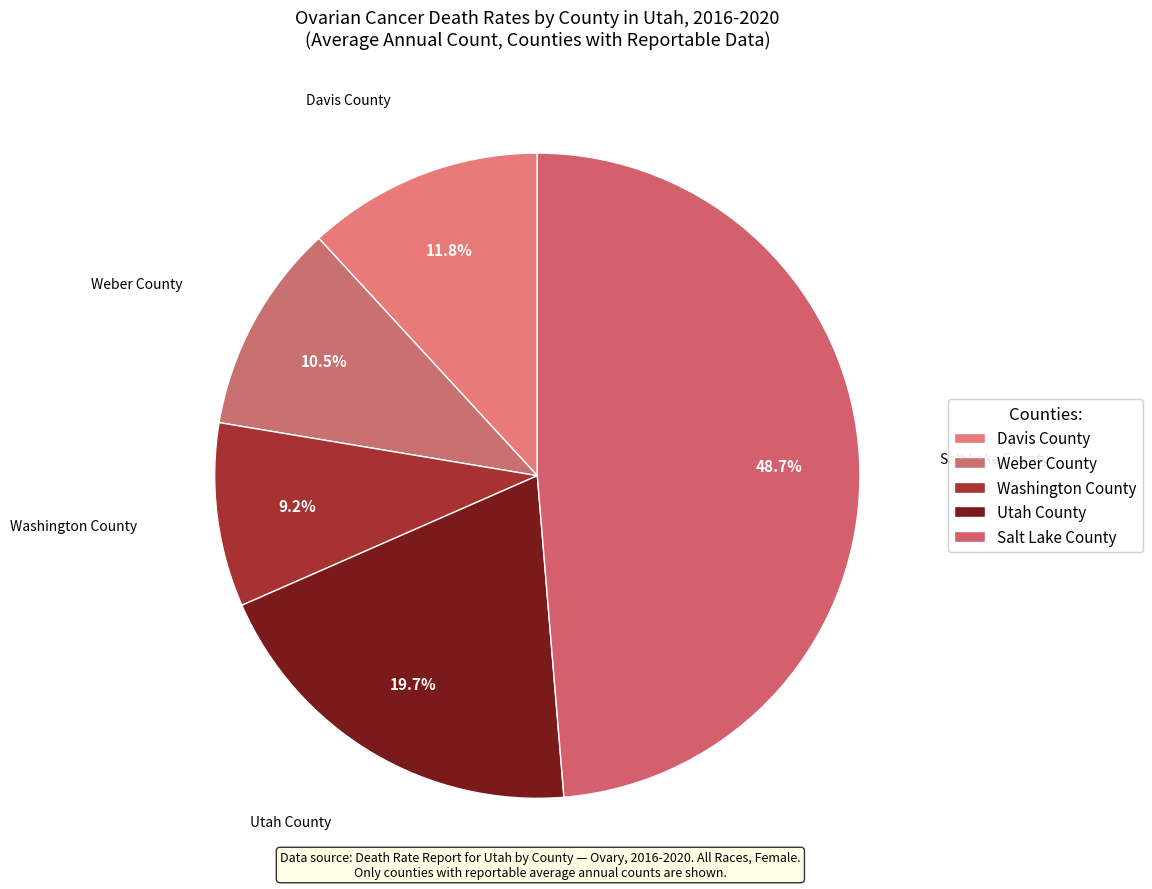

Which slice is the smallest?

Washington County